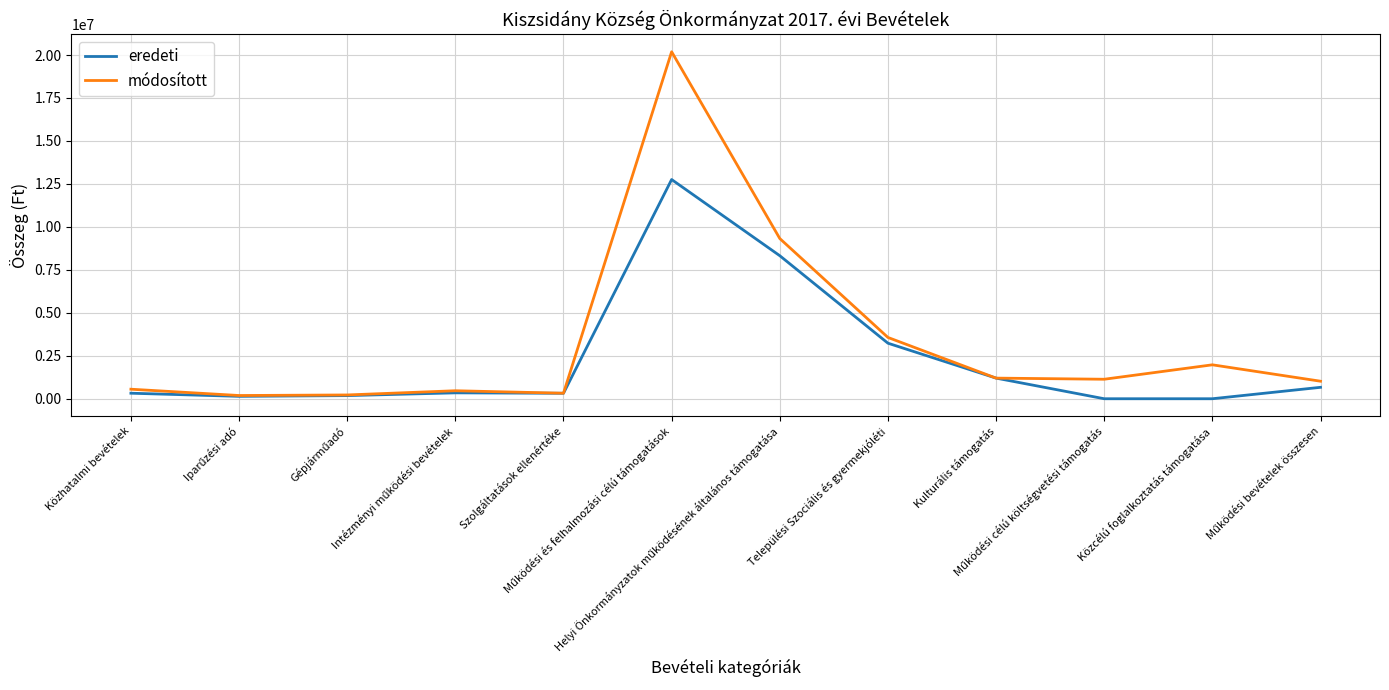

Which series has the widest spread of values?

módosított